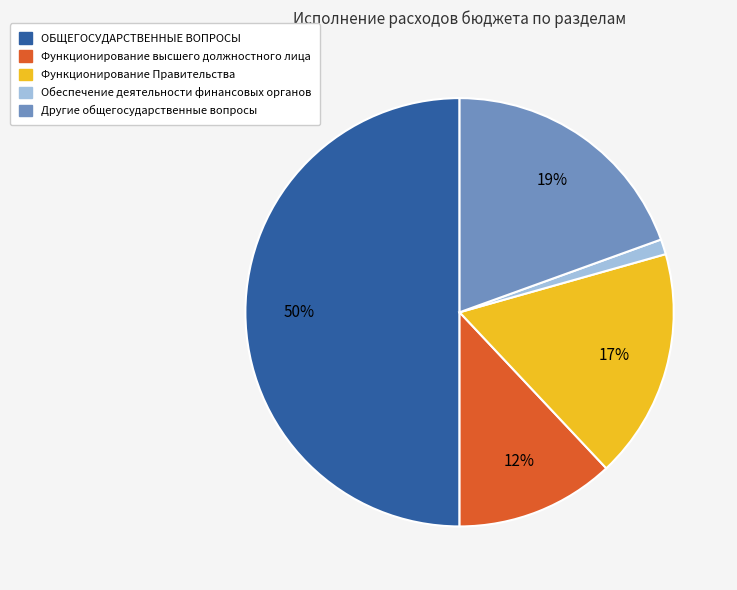

Approximately how many times larger is the value at ОБЩЕГОСУДАРСТВЕННЫЕ ВОПРОСЫ compared to Другие общегосударственные вопросы?

2.6